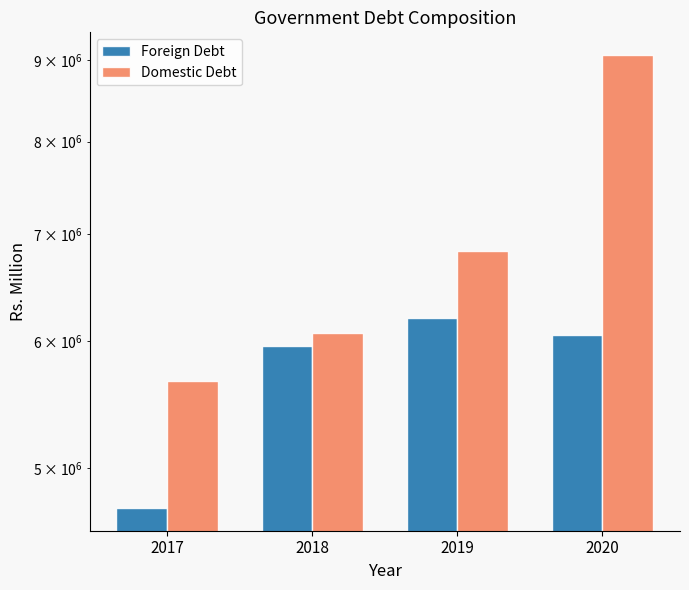

Rank the series at 2019 from highest to lowest value.

Domestic Debt, Foreign Debt